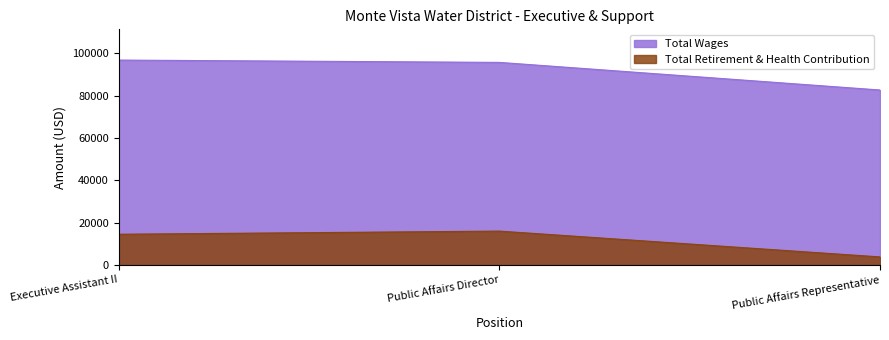

At Public Affairs Representative, list the series in order from smallest to largest.

Total Retirement & Health Contribution, Total Wages